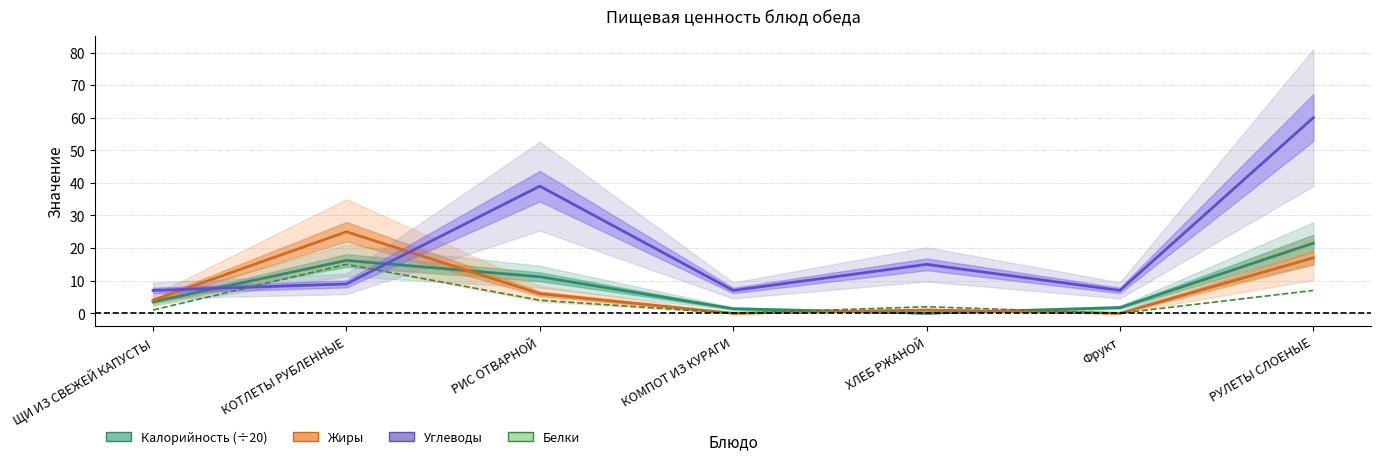

Where does the Углеводы series first go above 9?

РИС ОТВАРНОЙ